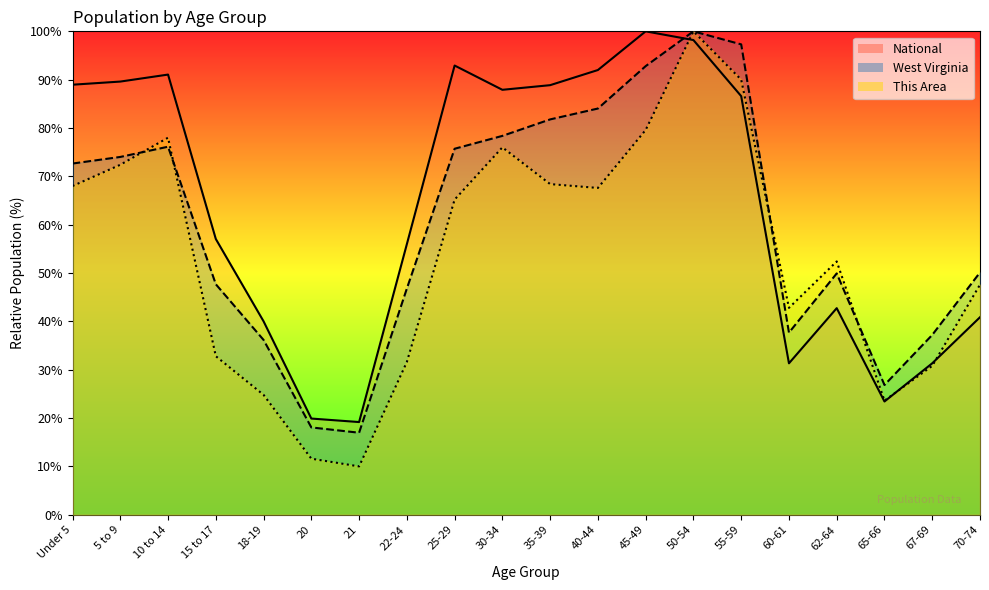

Rank the series by their average value, from lowest to highest.

This Area, West Virginia, National